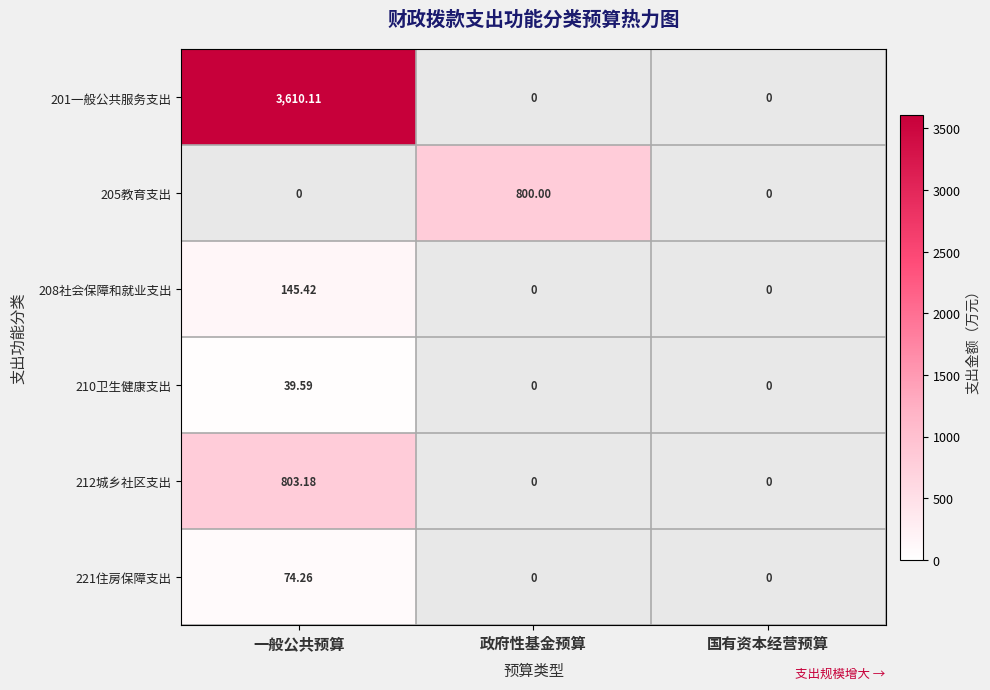

Is the value of 205教育支出 at 政府性基金预算 greater than the value of 212城乡社区支出 at 国有资本经营预算?

Yes